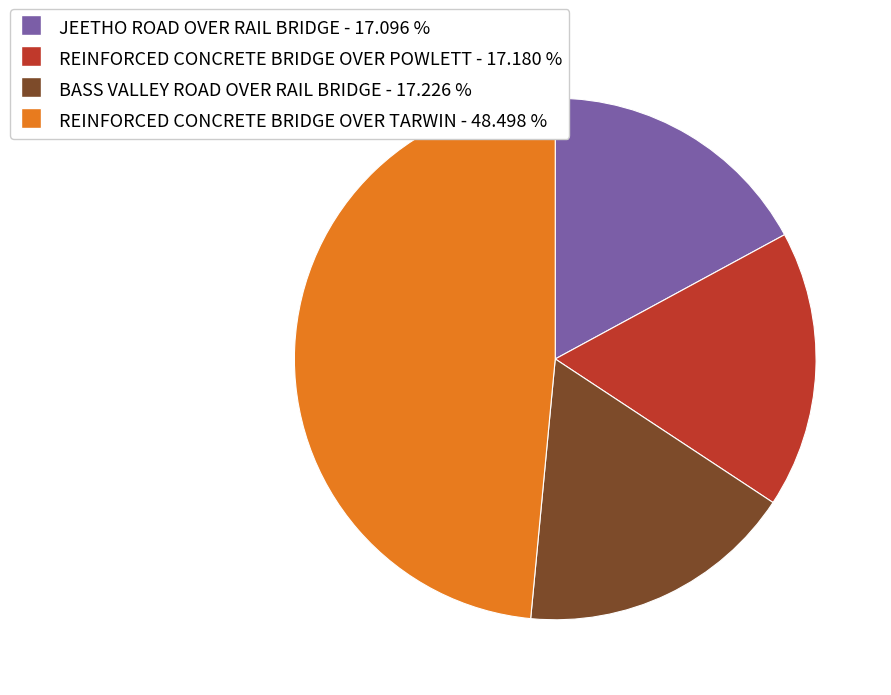

Which slice is the largest?

REINFORCED CONCRETE BRIDGE OVER TARWIN